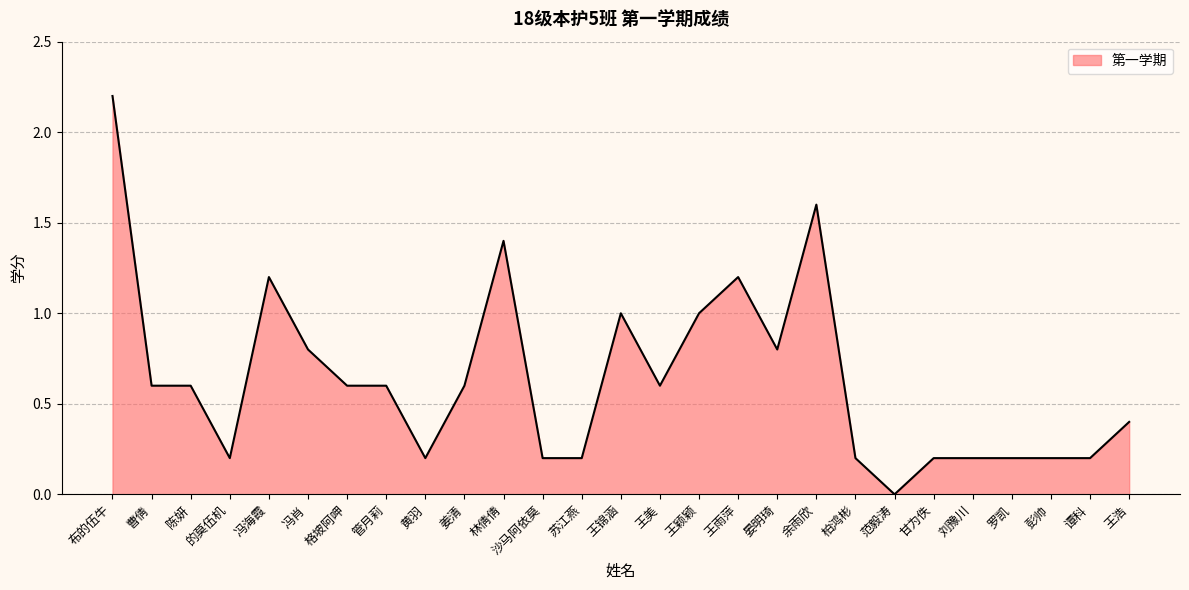

True or false: the data shows 0.6 at 管月莉.

True